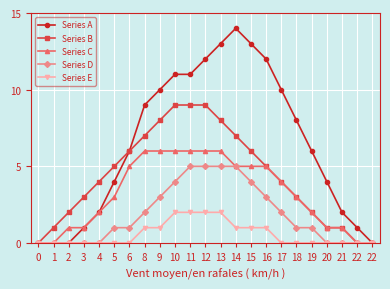

What is the difference between the second highest and minimum values in the Series E series?

2